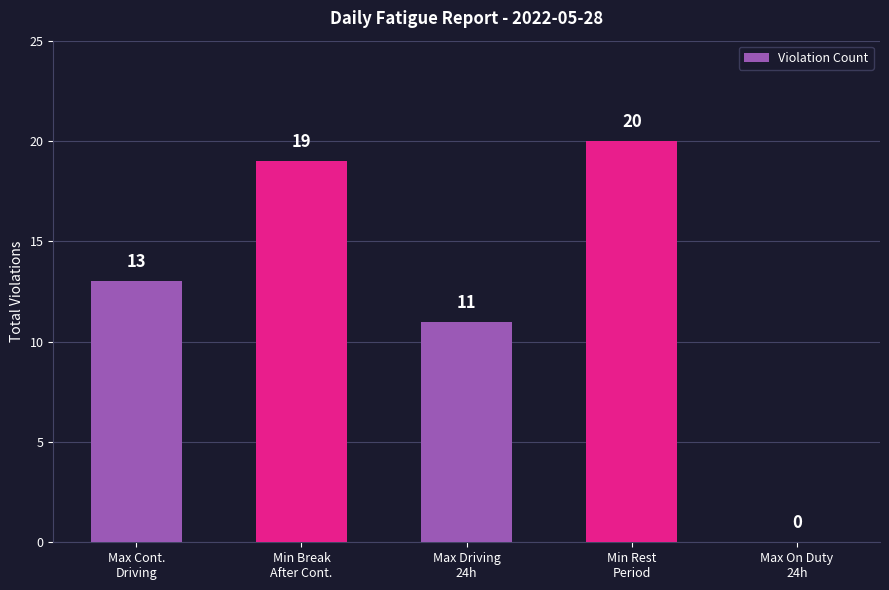

What is the maximum value shown in the chart?

20